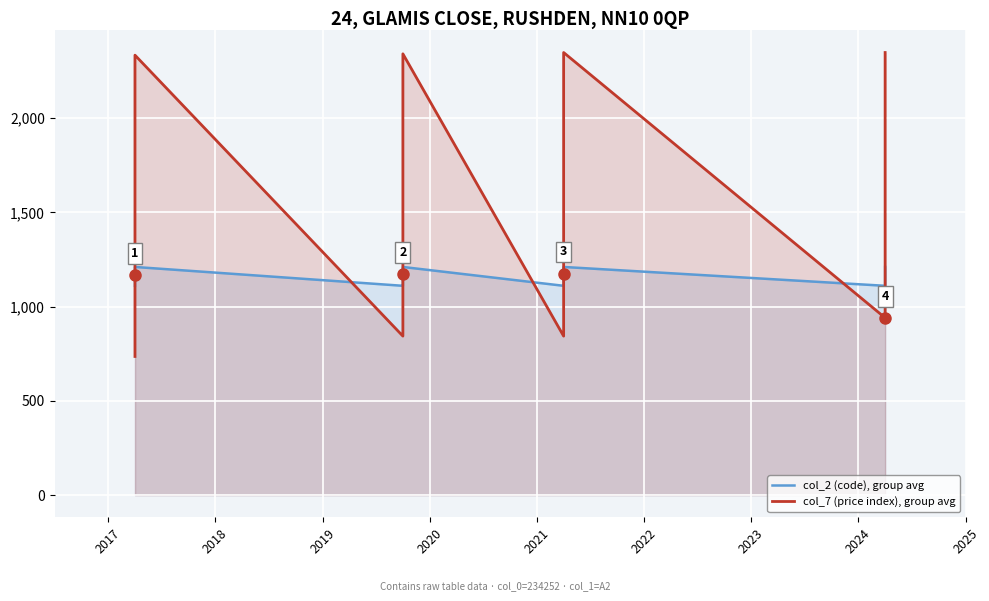

What is the maximum value shown in the chart?

2349